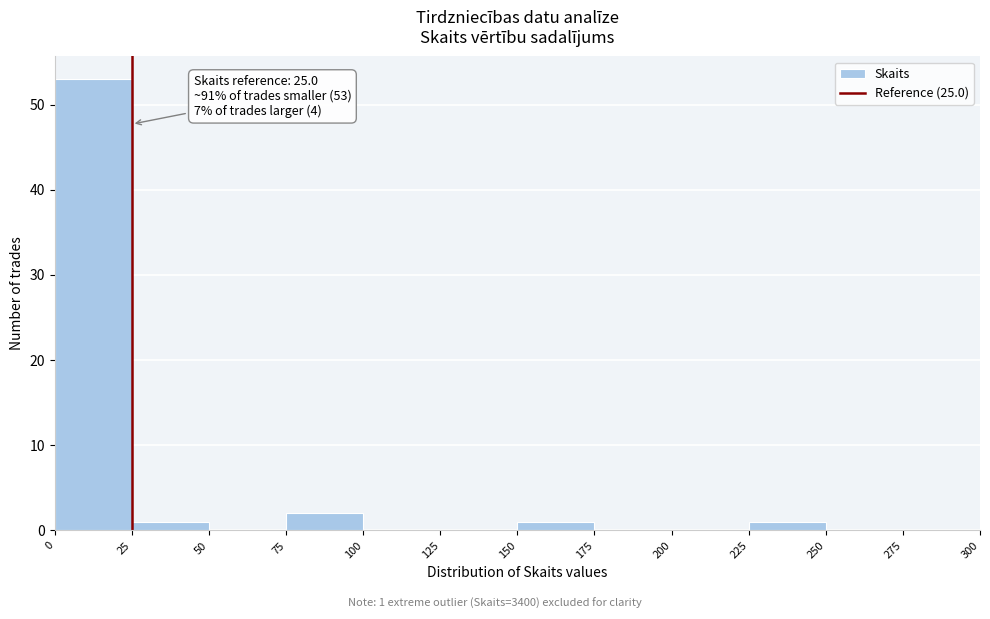

Over which range of the x-axis is the bar tallest?

0 to 25